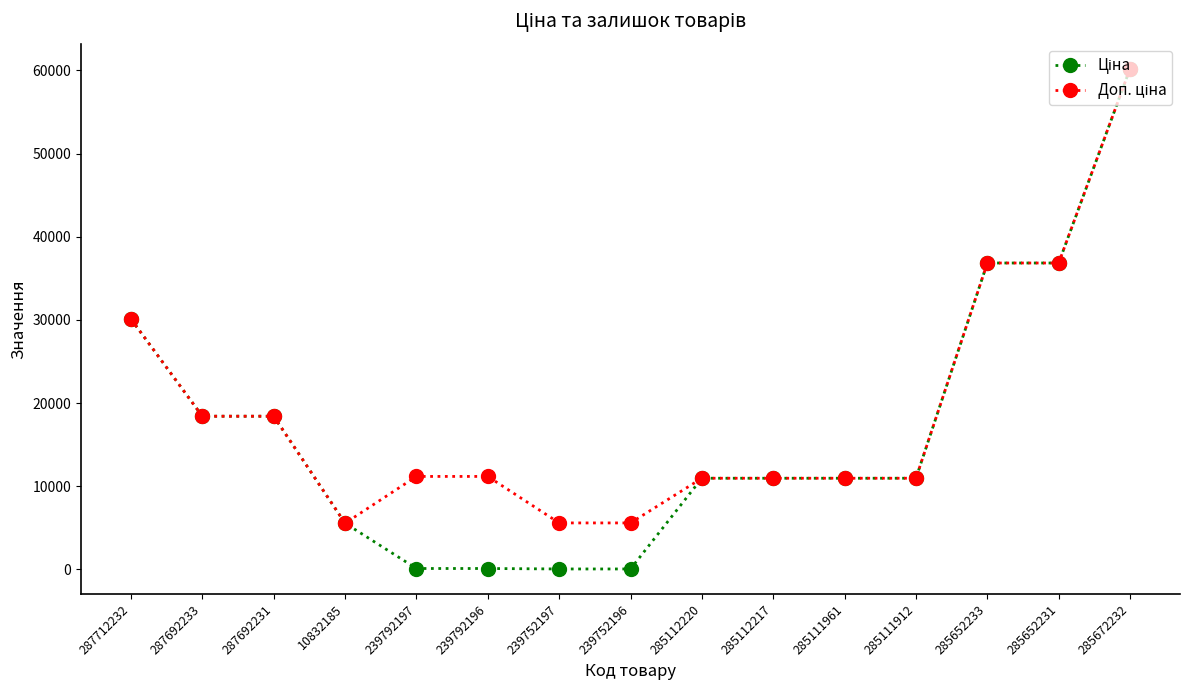

What is the total value across all series at 287712232?

60205.6